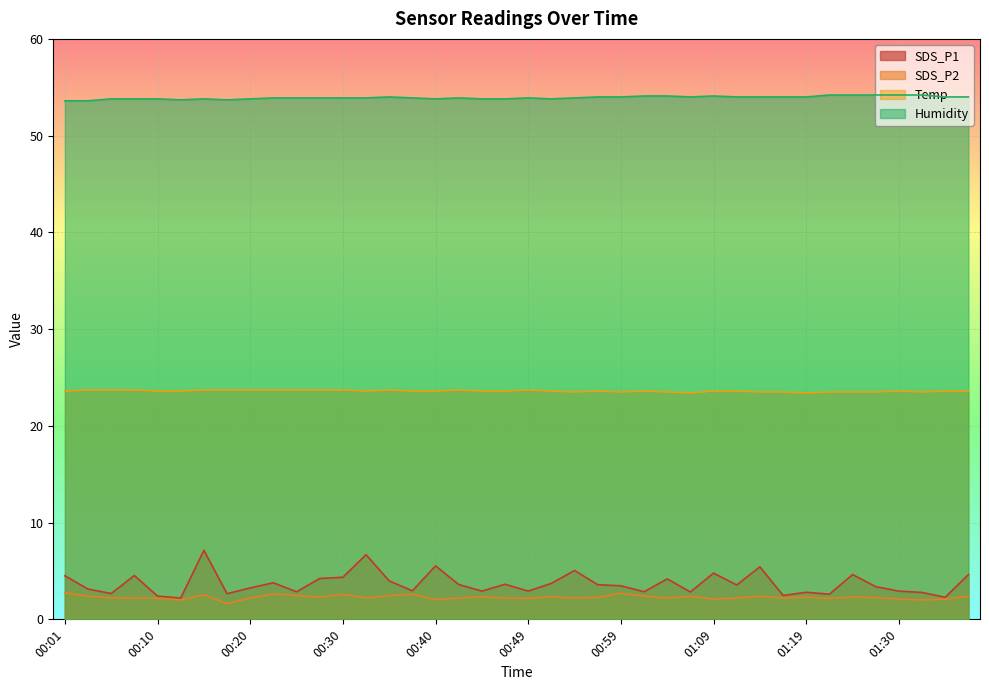

List the series in order of their peak value, highest first.

Humidity, Temp, SDS_P1, SDS_P2